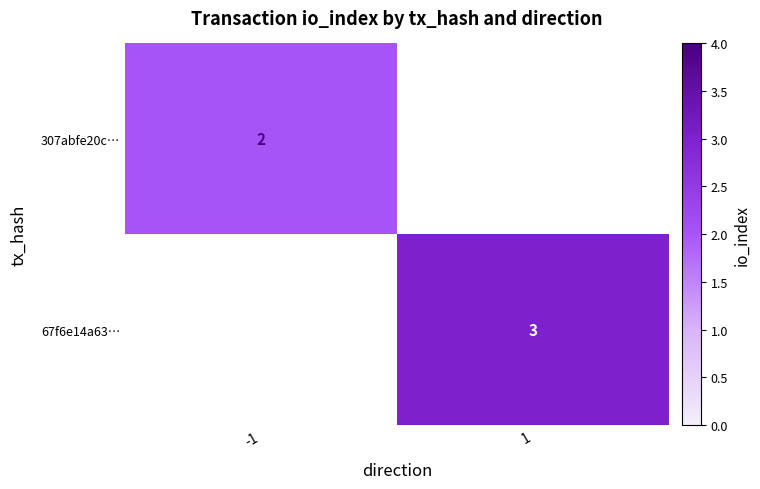

True or false: 307abfe20c… has a value of 2 at -1.

True